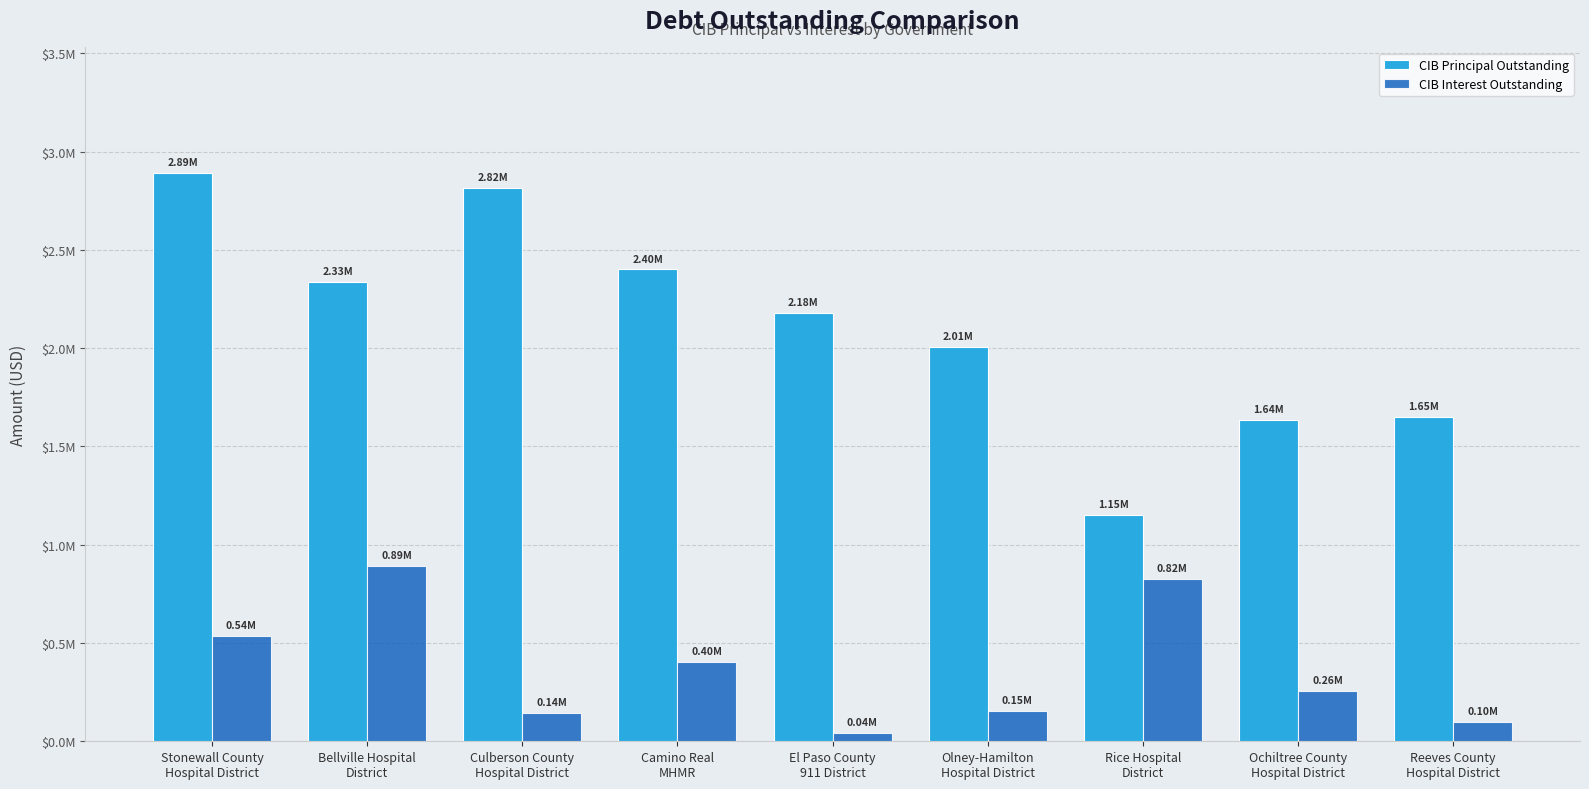

What are all the series names shown in the legend?

CIB Principal Outstanding, CIB Interest Outstanding